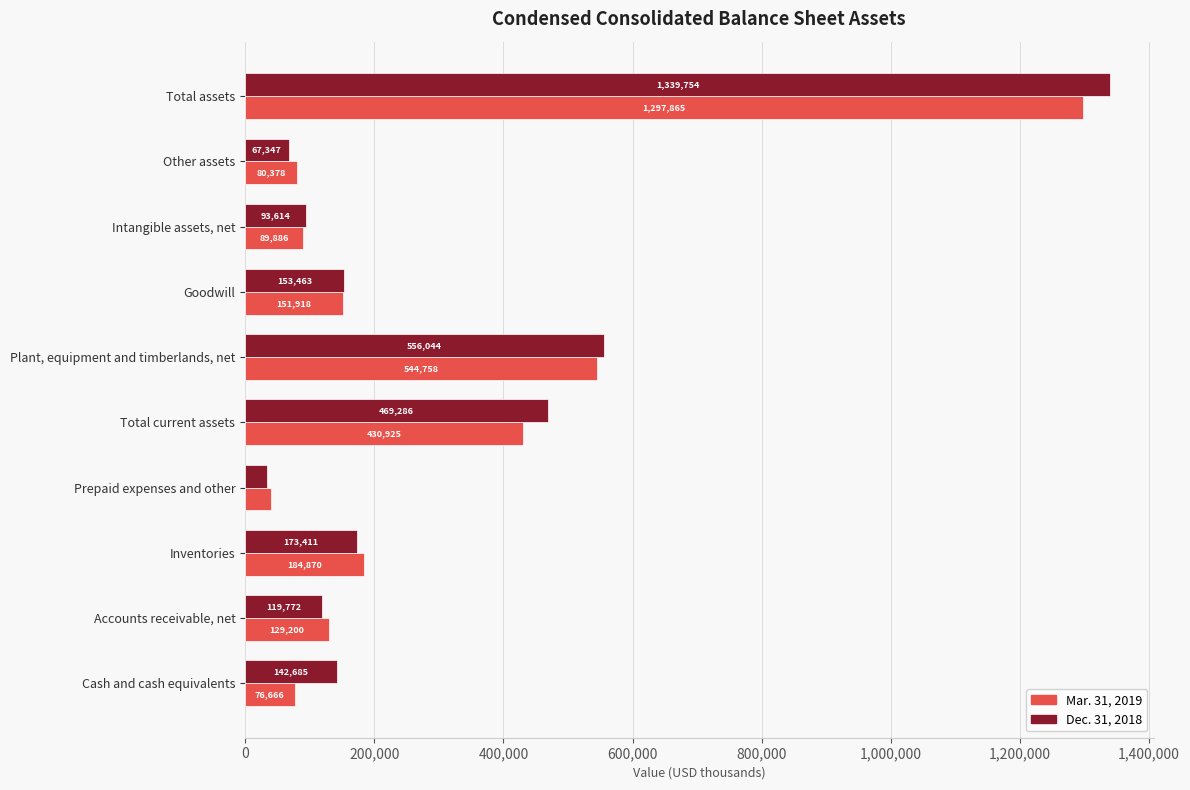

The value of Mar. 31, 2019 at Other assets is 18179. True or false?

False